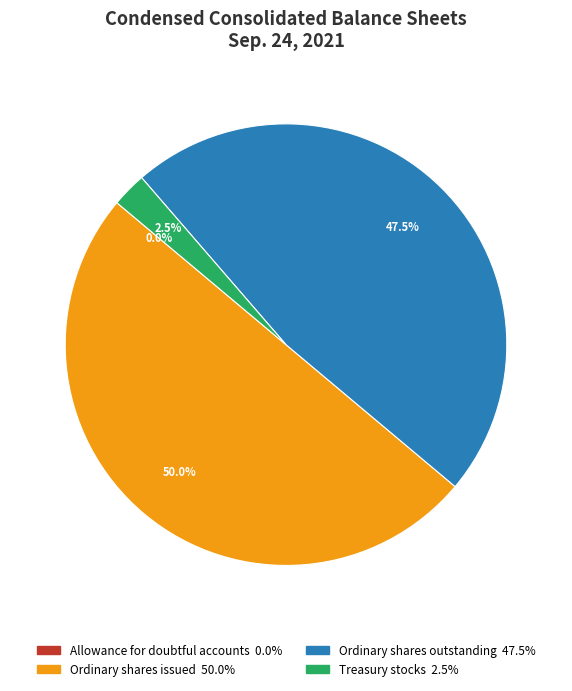

Approximately how many times larger is the value at Ordinary shares outstanding compared to Ordinary shares issued?

0.9